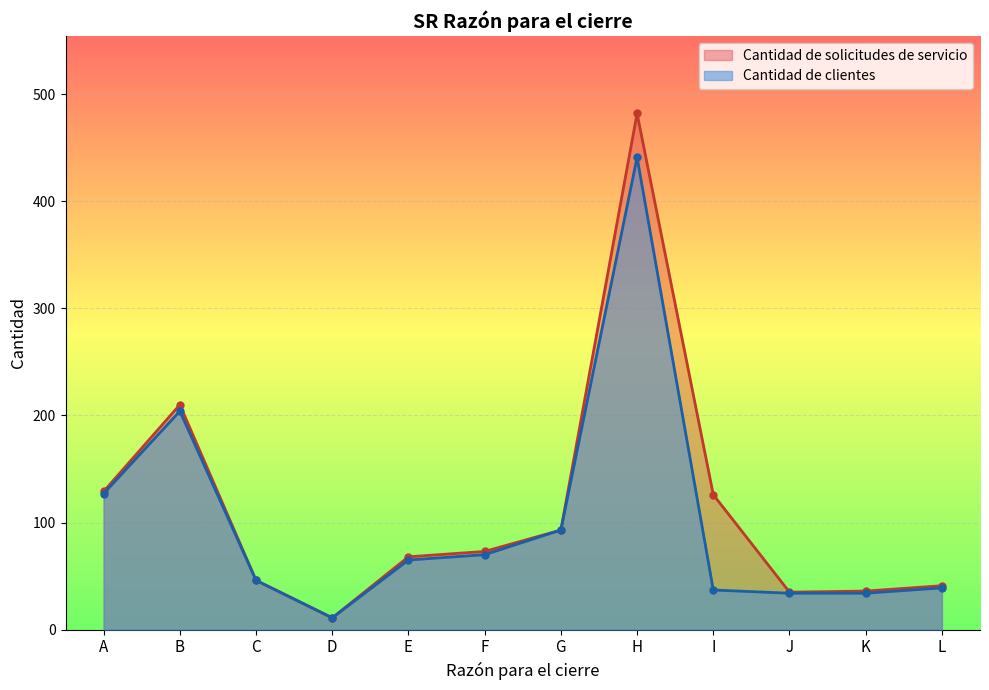

What is the difference between the second highest and second lowest values in the Cantidad de solicitudes de servicio series?

175